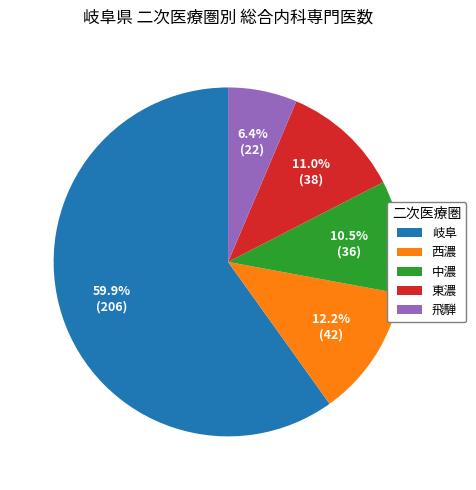

What is the total percentage of 西濃 and 飛騨?

18.6%